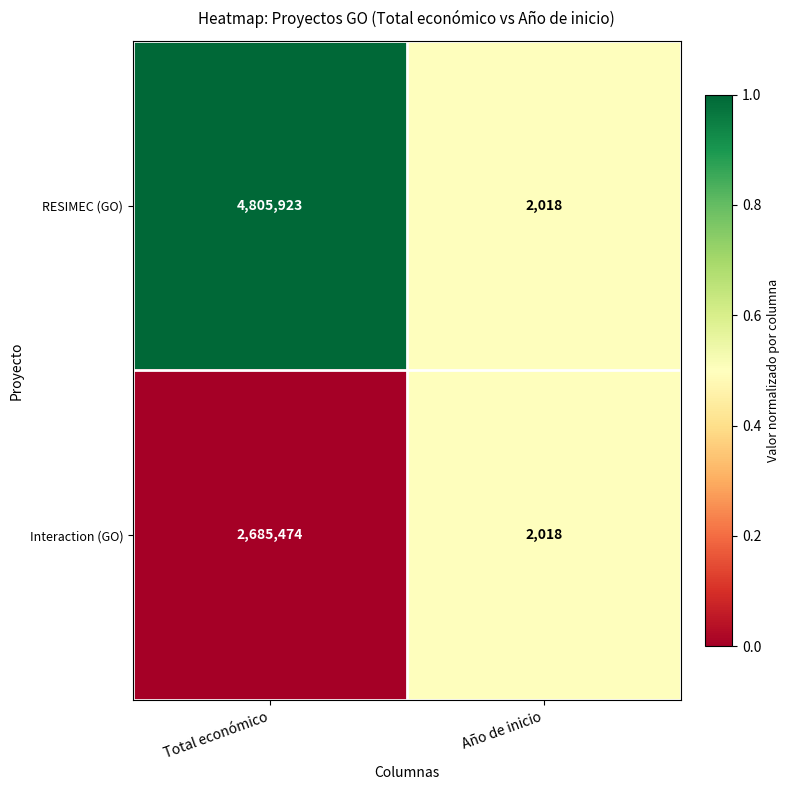

What is the total value across all series at Total económico?

7491397